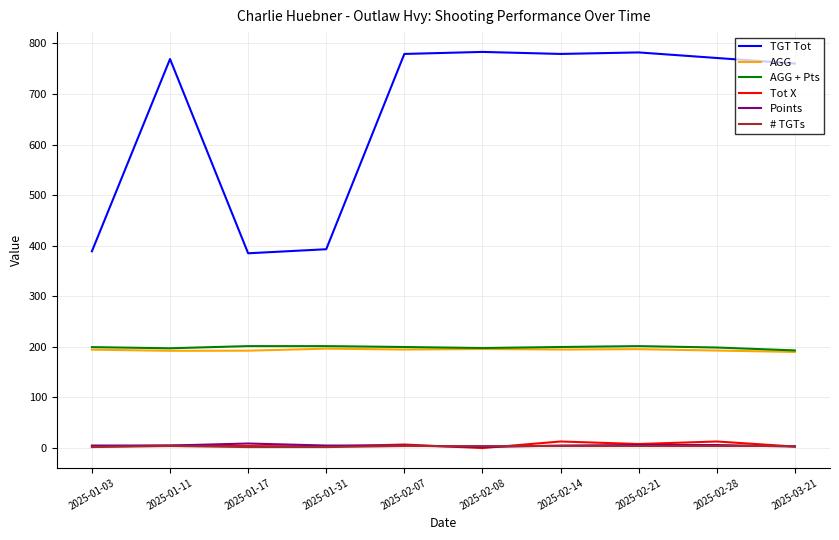

True or false: AGG + Pts and Tot X intersect in this chart.

False